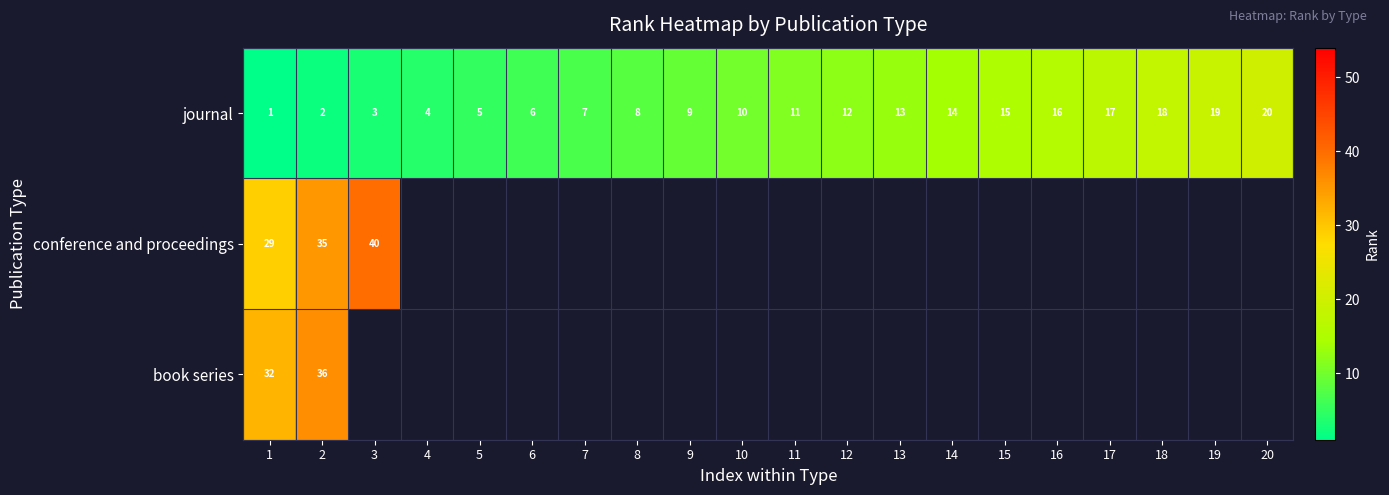

How many categories are shown in the chart?

20